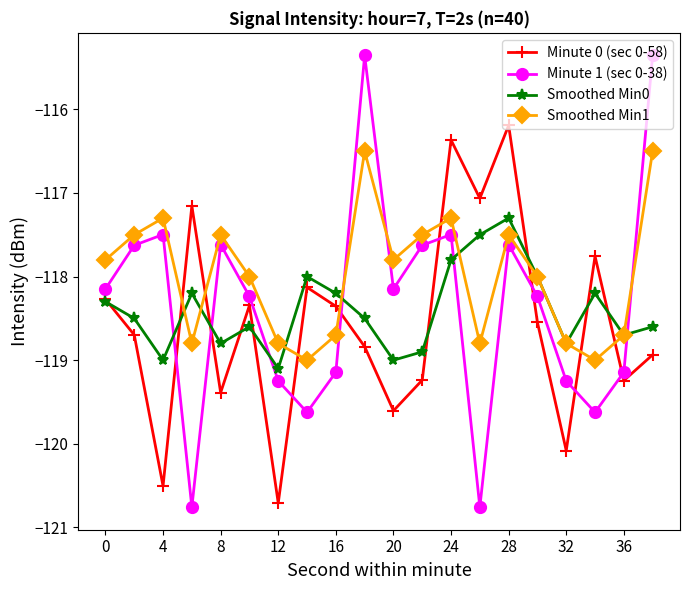

After their last crossing, which series has the higher values: Smoothed Min0 or Minute 1 (sec 0-38)?

Minute 1 (sec 0-38)